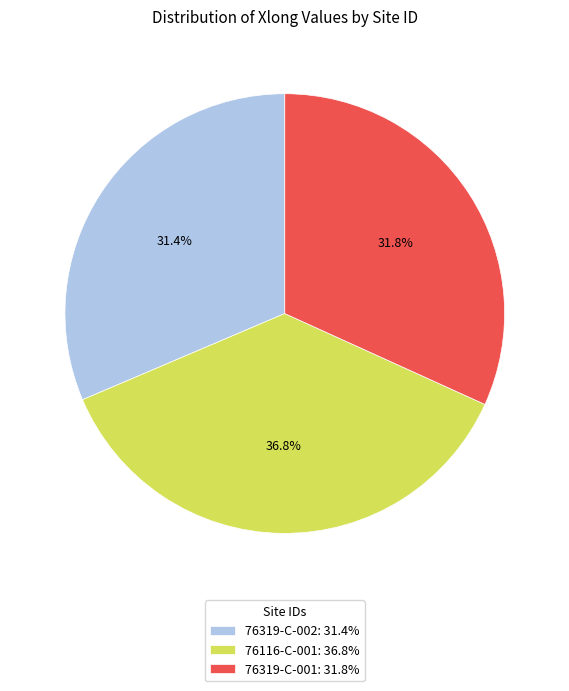

The 76116-C-001 slice represents 37% of the pie. True or false?

True